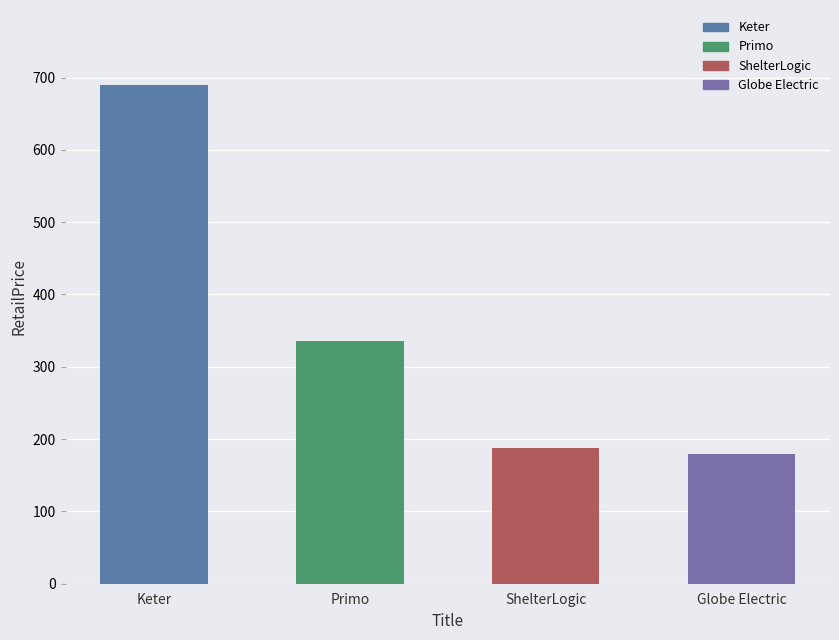

Reading left to right, what are all the values shown in this chart?

Keter=689.9	Primo=336.0	ShelterLogic=188.0	Globe Electric=179.0